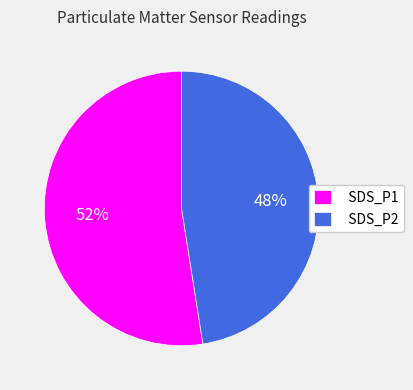

Do SDS_P2 and SDS_P1 together represent more than half of the pie?

Yes